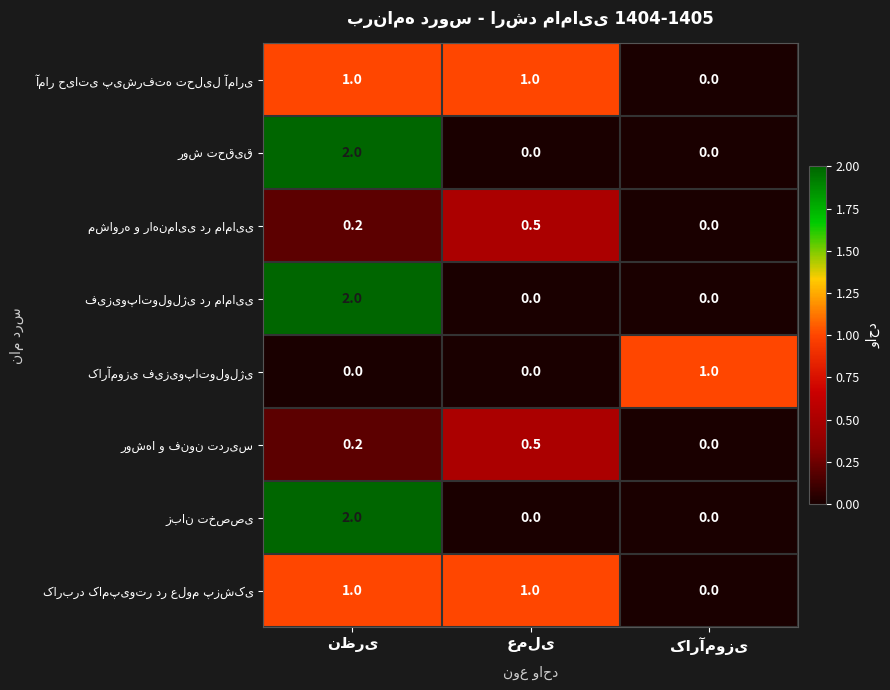

How many distinct data groups are displayed?

8